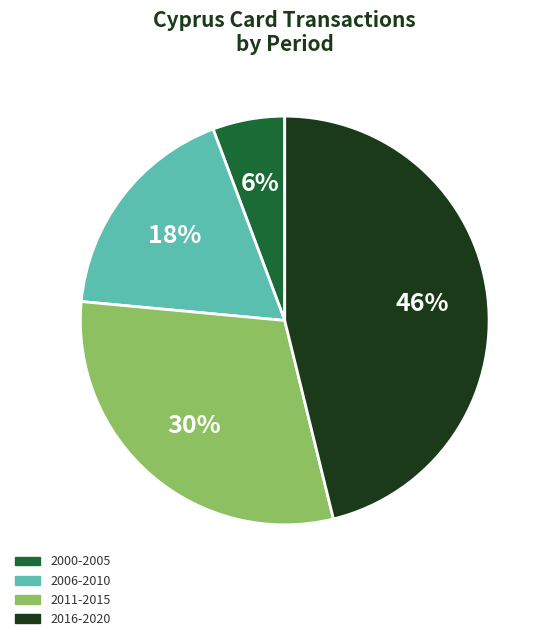

To the nearest percent, what percentage of the pie is 2011-2015?

30%